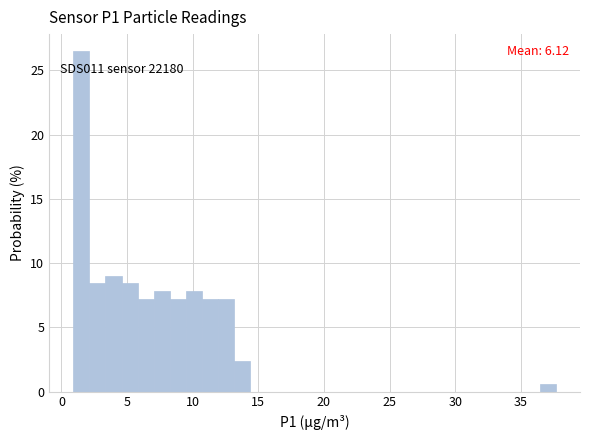

Around what value on the x-axis is the tallest bar? Give the approximate position of its centre, as read against the axis.

1.5